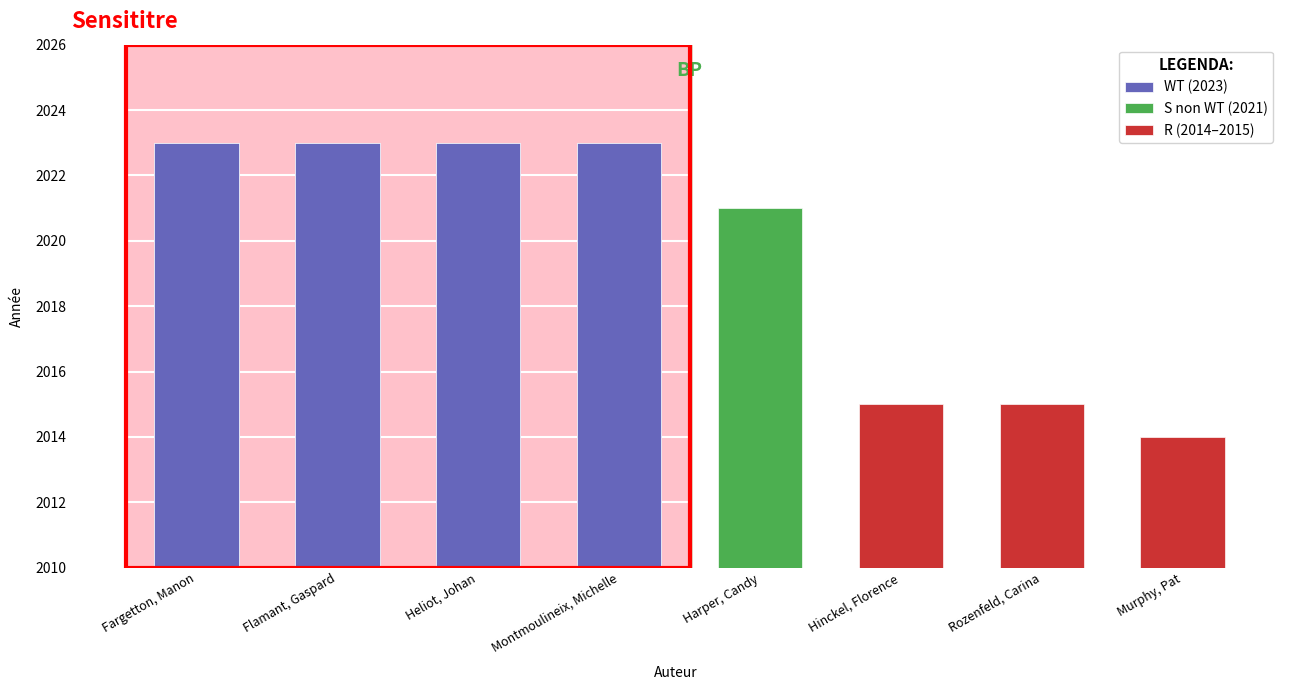

What is the maximum value shown in the chart?

2023